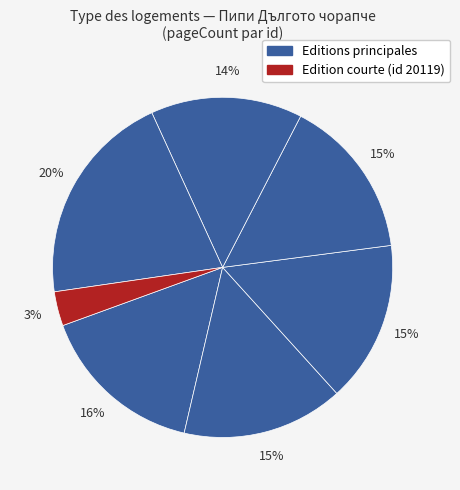

How many slices are in this pie chart?

7